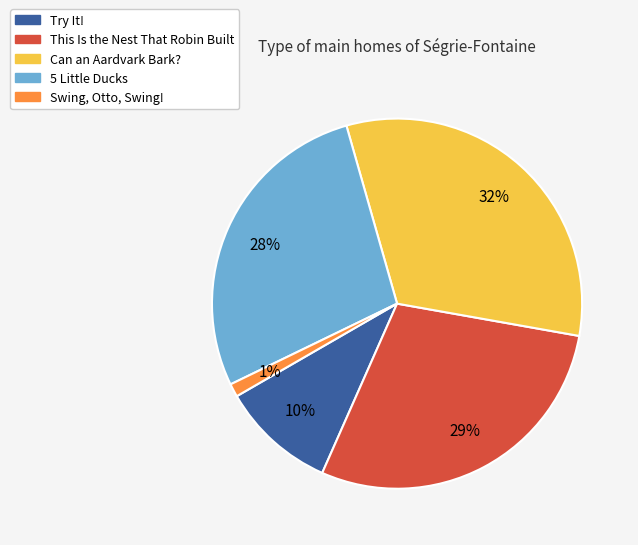

To the nearest percent, what percentage of the pie is 5 Little Ducks?

28%